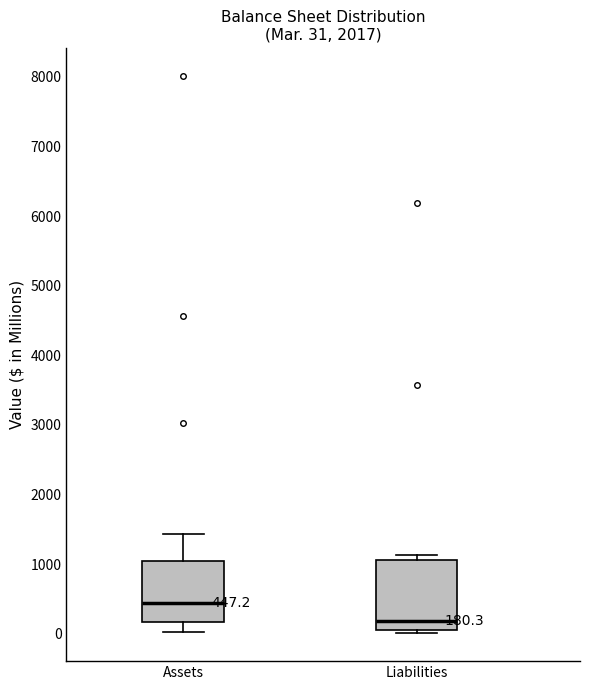

Which box's median line is the highest?

Assets